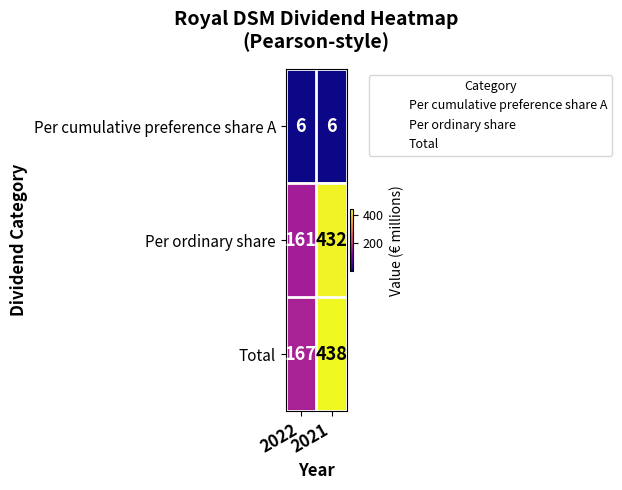

At 2021, list the series in order from largest to smallest.

Total, Per ordinary share, Per cumulative preference share A